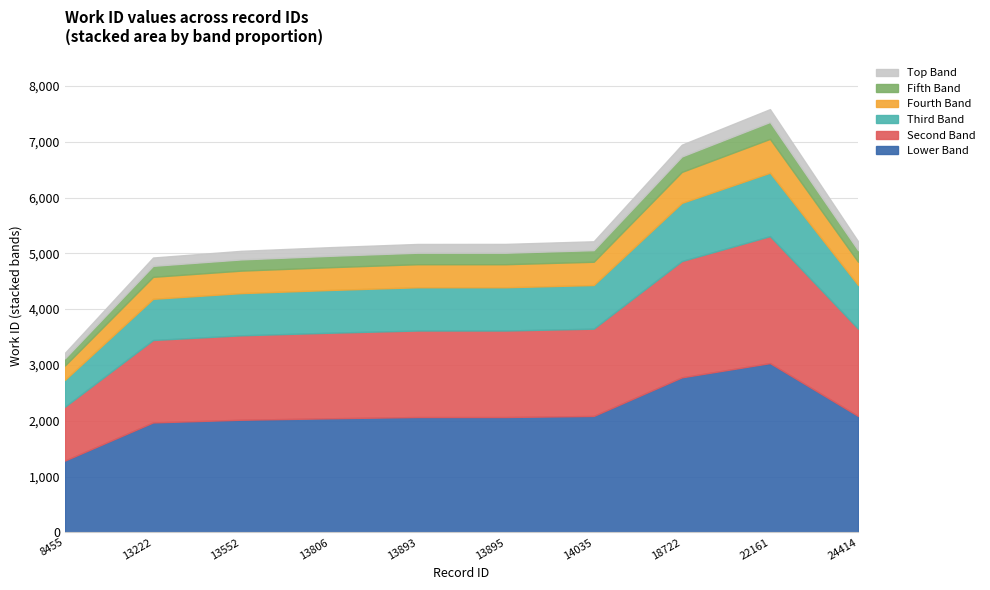

The chart shows a value of 6947 at 18722. True or false?

True